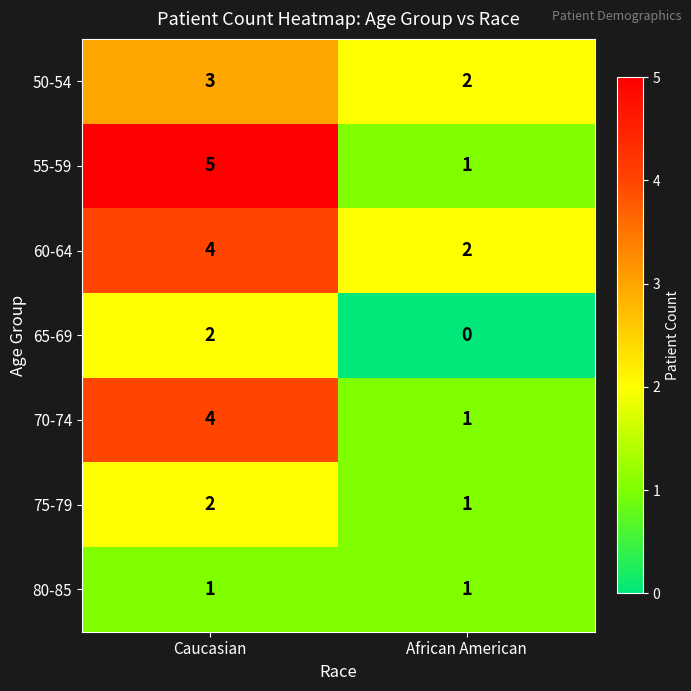

What is the sum of all 75-79 values?

3